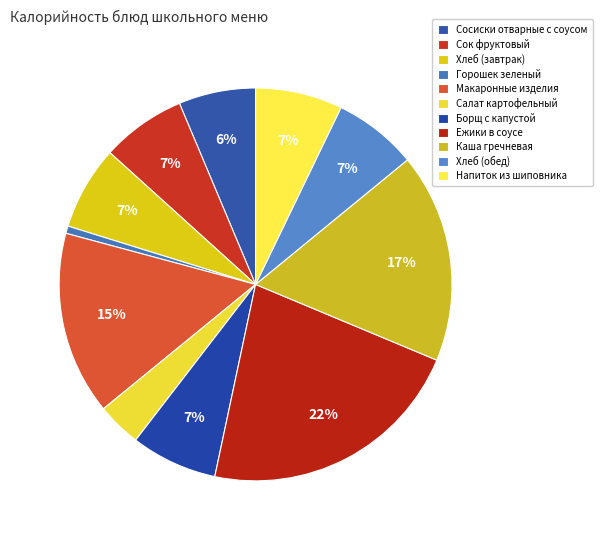

Which category has the smallest portion of the pie?

Горошек зеленый